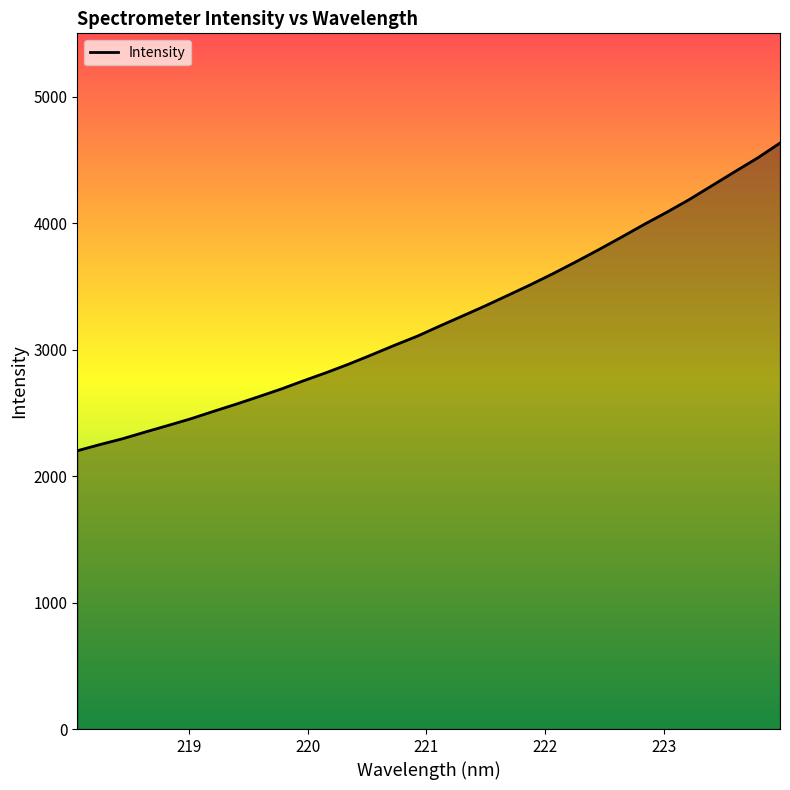

Does the chart have visible grid lines?

No